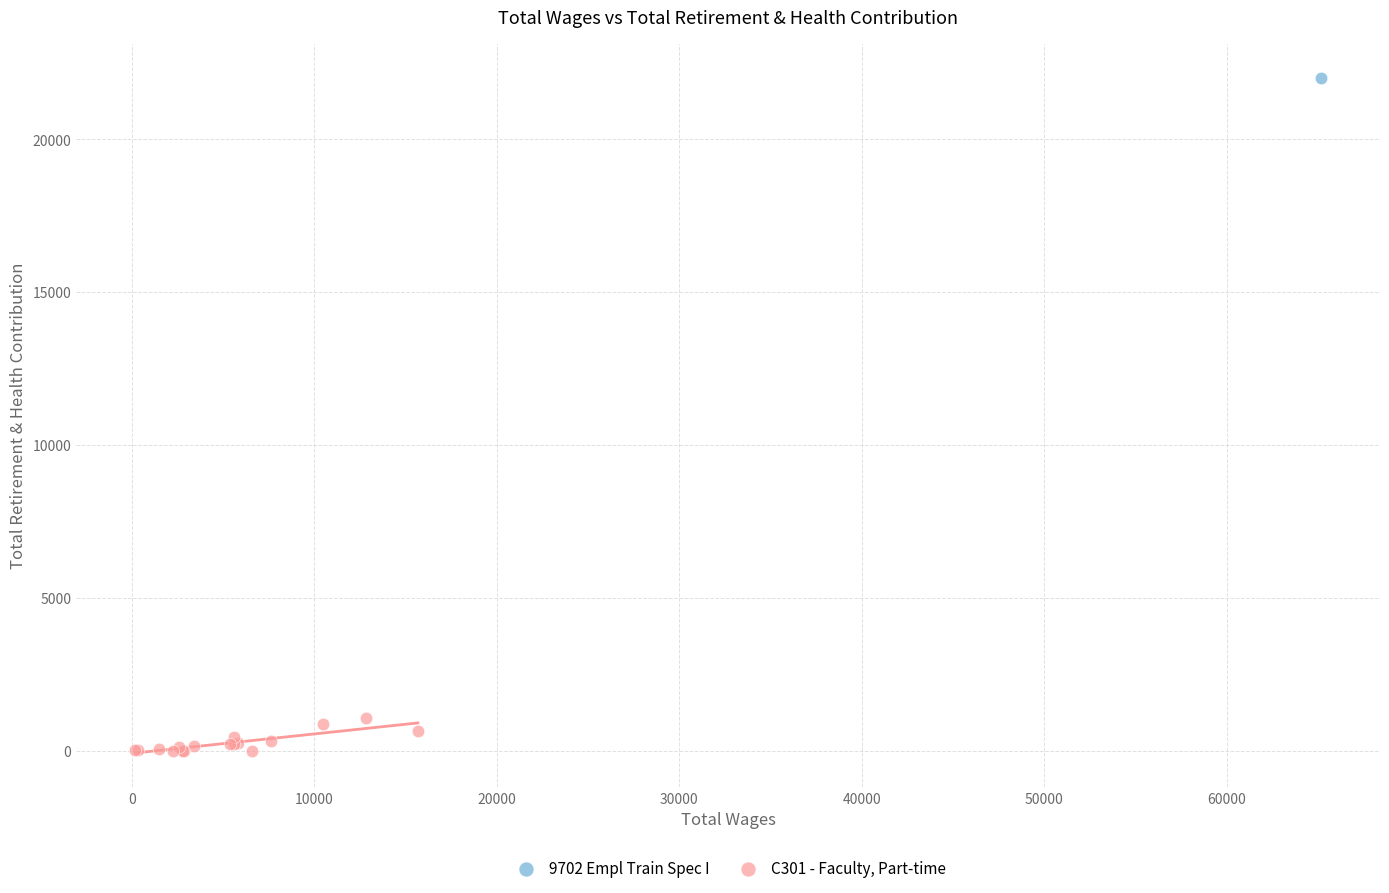

What are all the series names shown in the legend?

9702 Empl Train Spec I, C301 - Faculty, Part-time